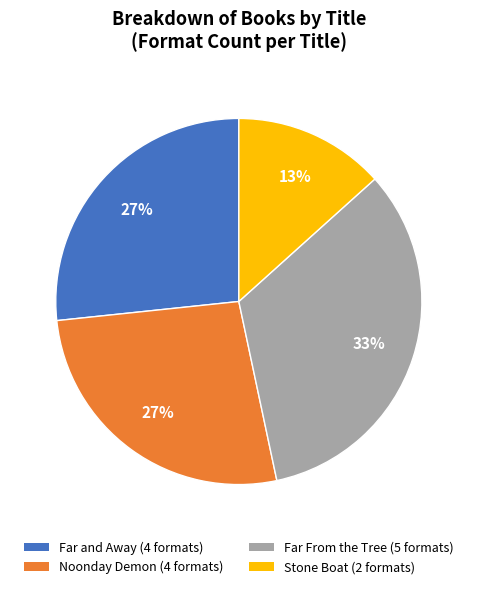

How many slices are in this pie chart?

4